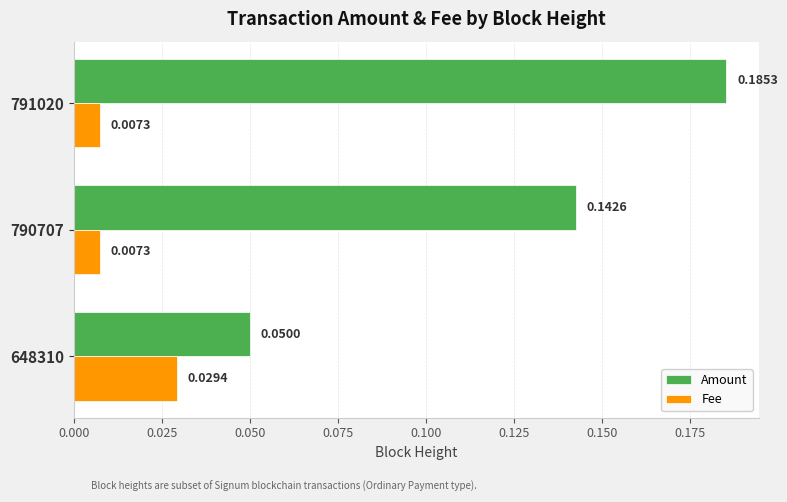

At how many categories does at least one series exceed 0?

3